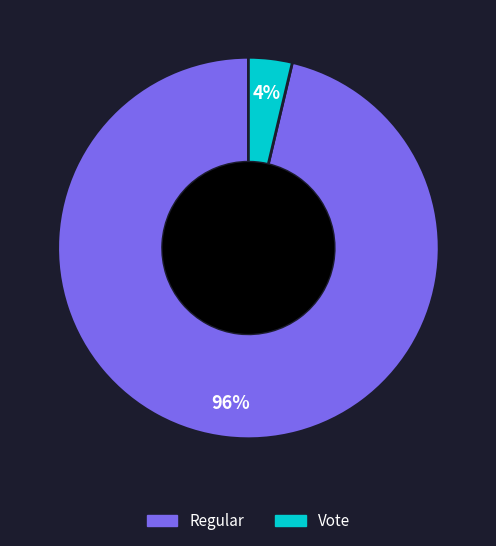

Is it true that Vote is 4% of the pie?

True